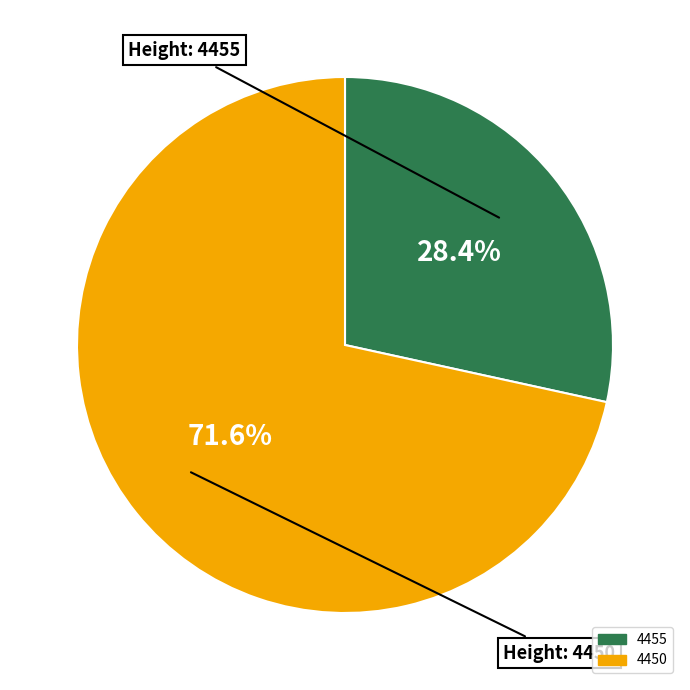

Rank the categories by value from highest to lowest.

4450, 4455